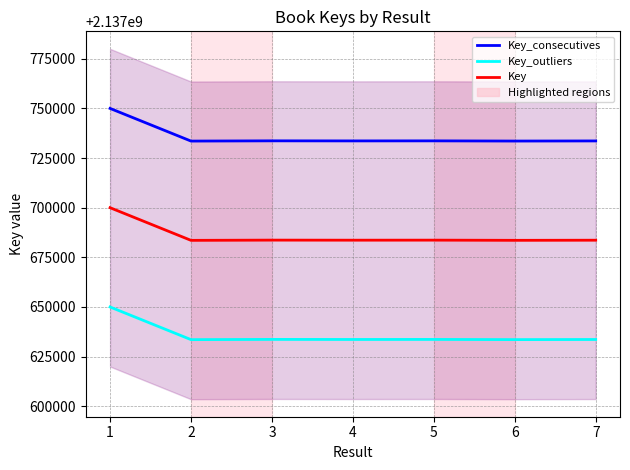

Is this an area chart (filled region under the line)?

No